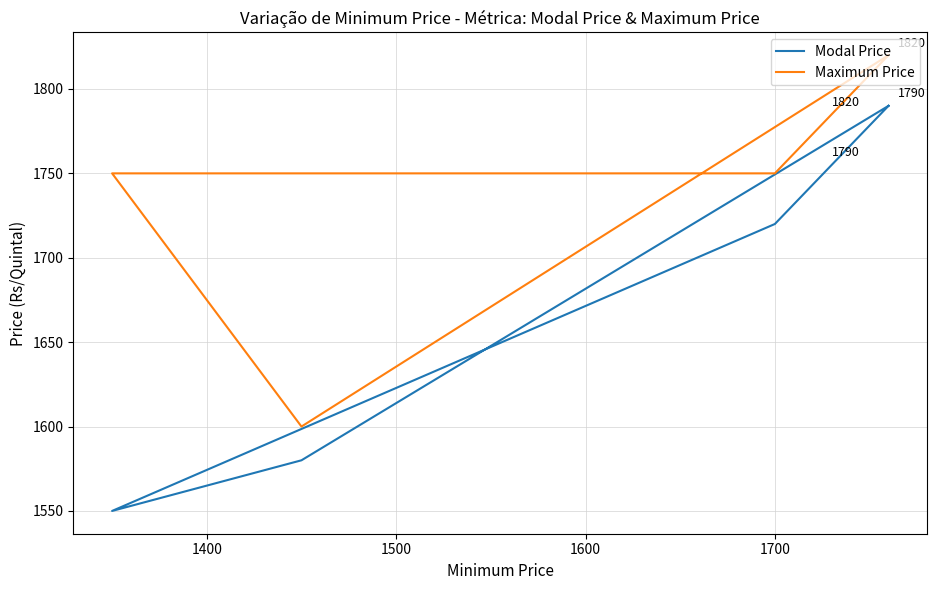

How many Maximum Price values are between 1750 and 1820?

4